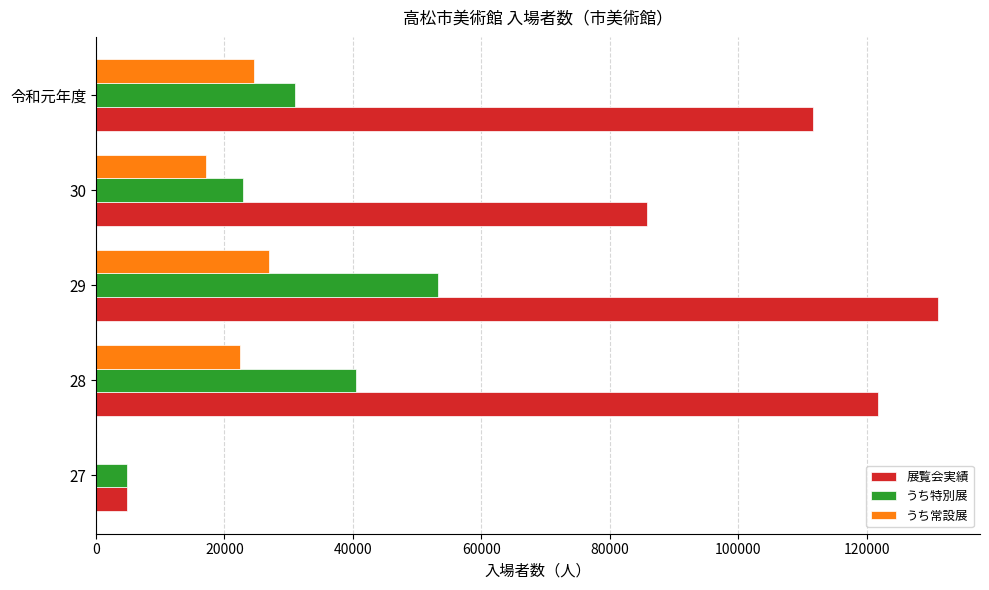

What are all the series names shown in the legend?

展覧会実績, うち特別展, うち常設展